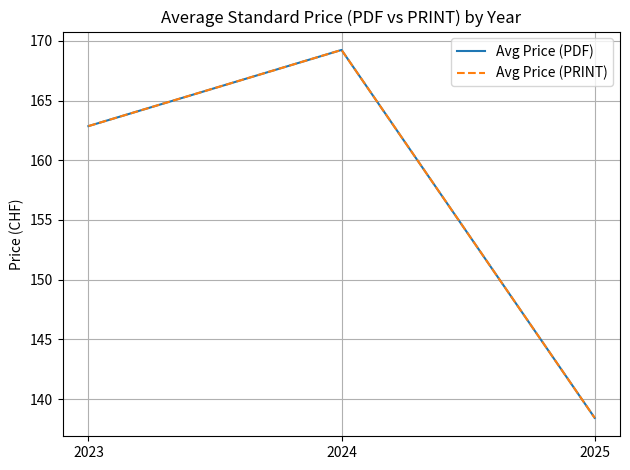

Which category has the lowest value across all series?

2025